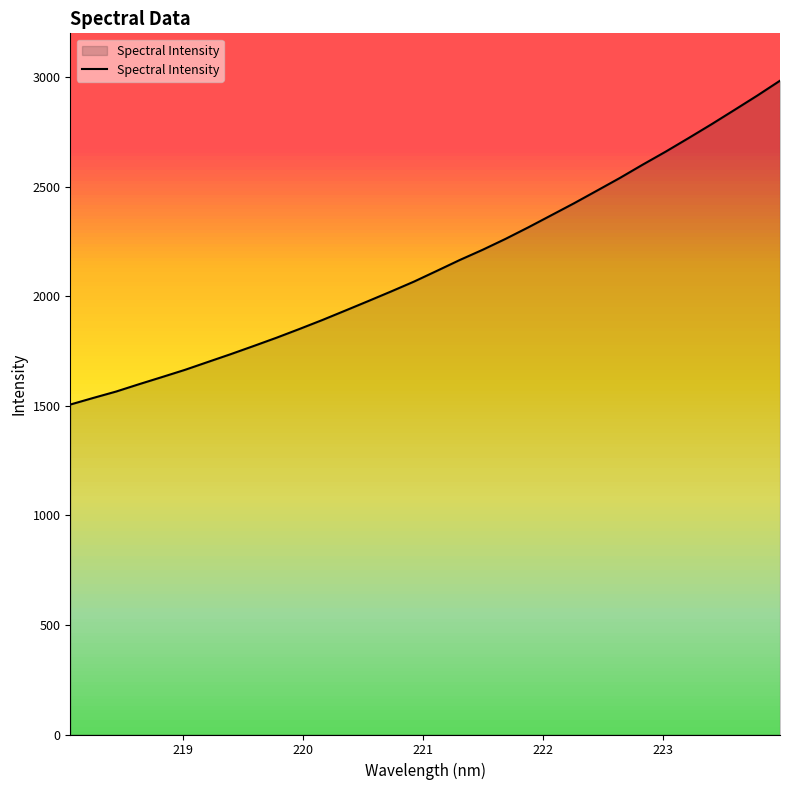

What is the greatest value displayed?

2983.8